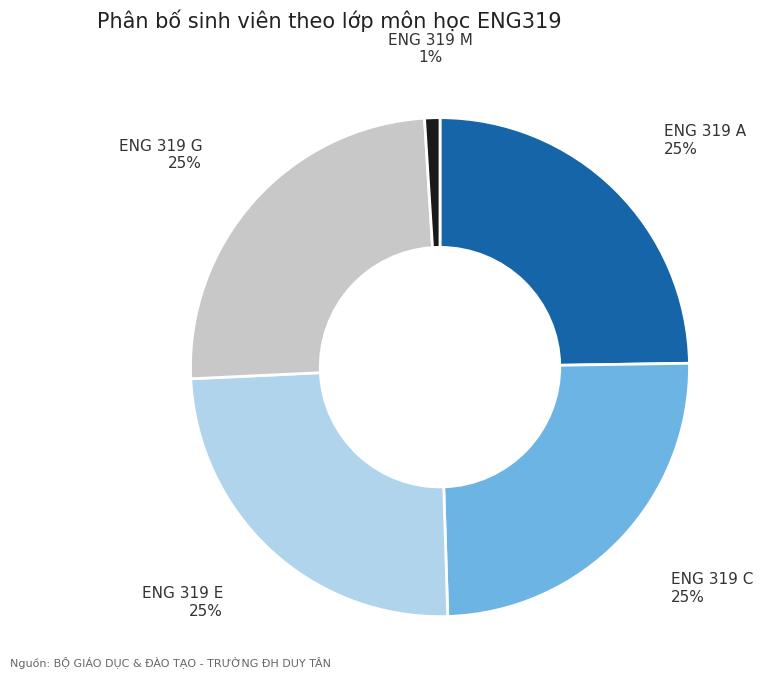

Approximately how many times larger is the value at ENG 319 G compared to ENG 319 E?

1.0